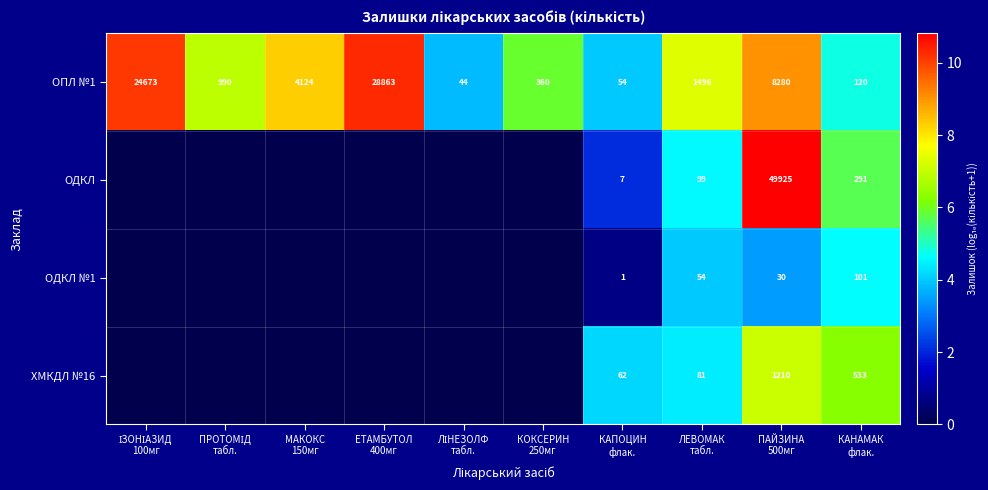

What is the difference between the maximum and minimum values in the ОПЛ №1 series?

28819